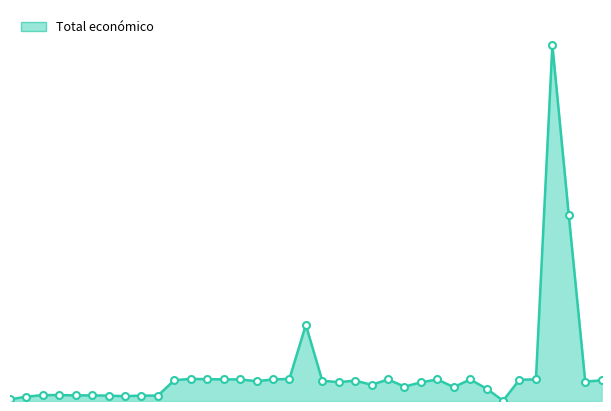

Which label corresponds to the largest value in the chart?

2017